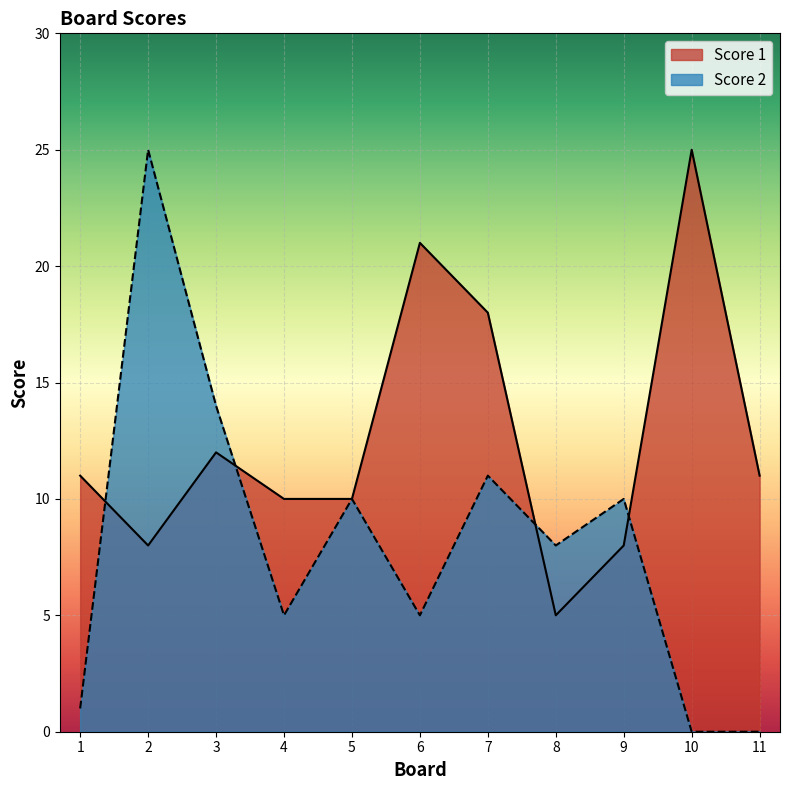

At which category does Score 1 reach its first local valley?

2